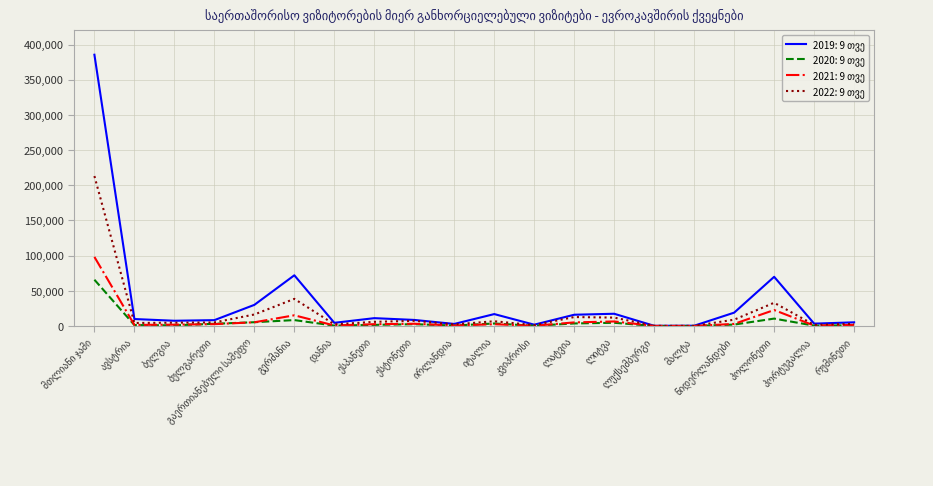

Does the chart have visible grid lines?

Yes